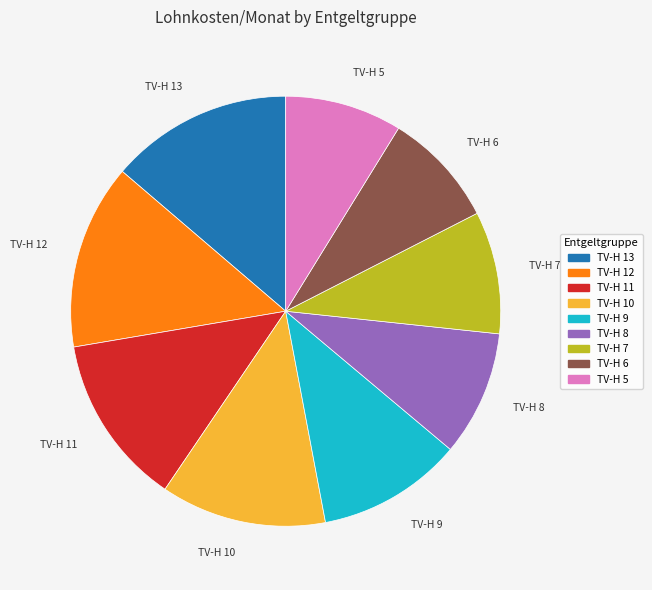

Does TV-H 9 account for over 50% of the chart?

No